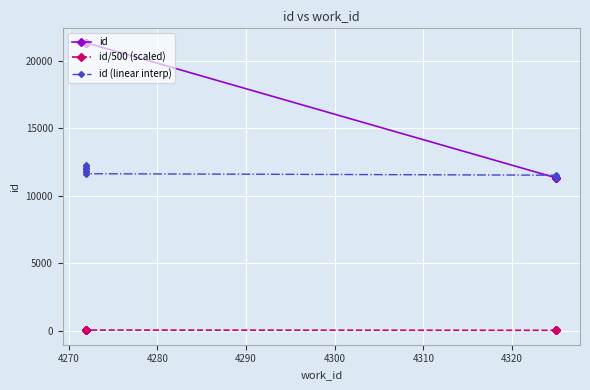

Which series has the largest total across all categories?

id